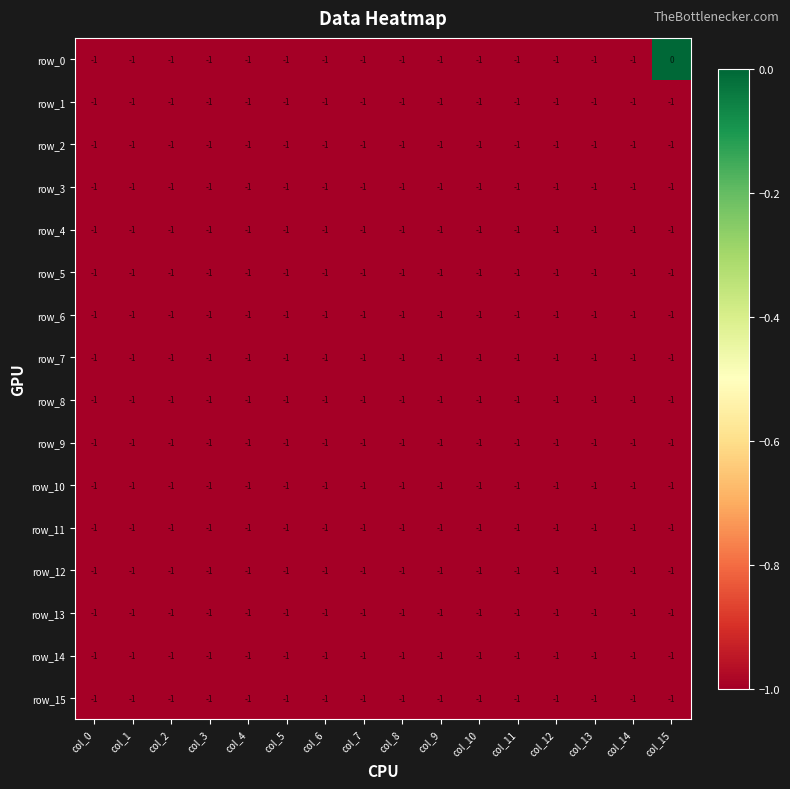

Which series has the largest range (max minus min)?

row_0